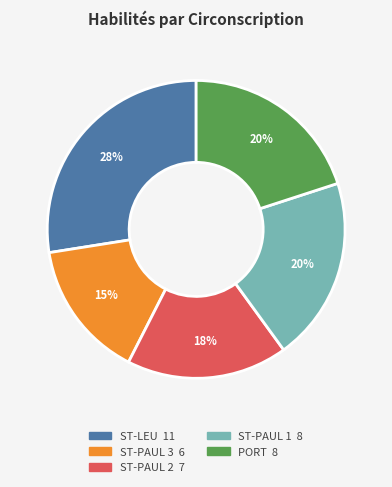

How many segments does this pie chart have?

5